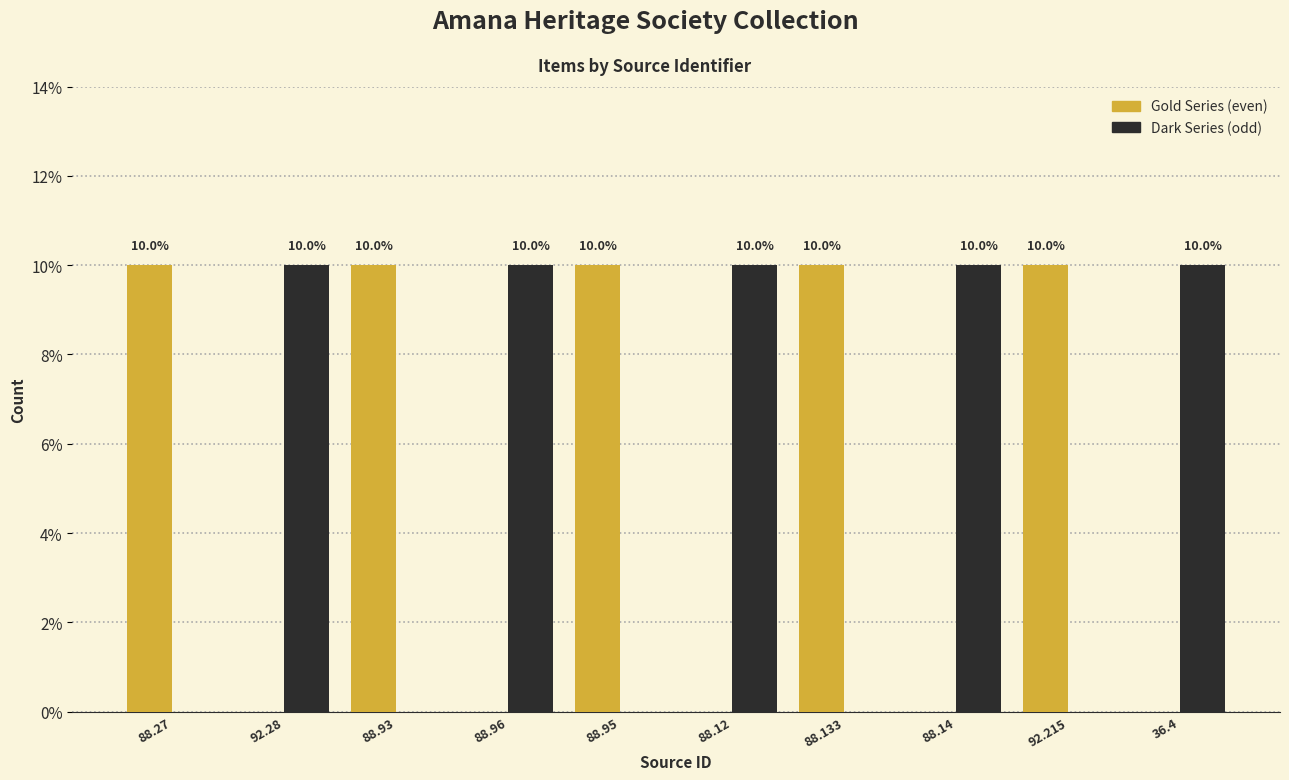

Reading right to left, list all the values displayed in this chart.

Gold Series: 0	10	0	10	0	10	0	10	0	10
Dark Series: 10	0	10	0	10	0	10	0	10	0